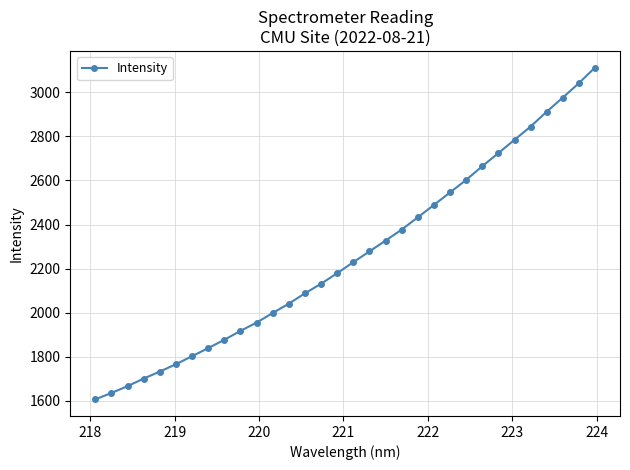

What is the average value?

2258.7